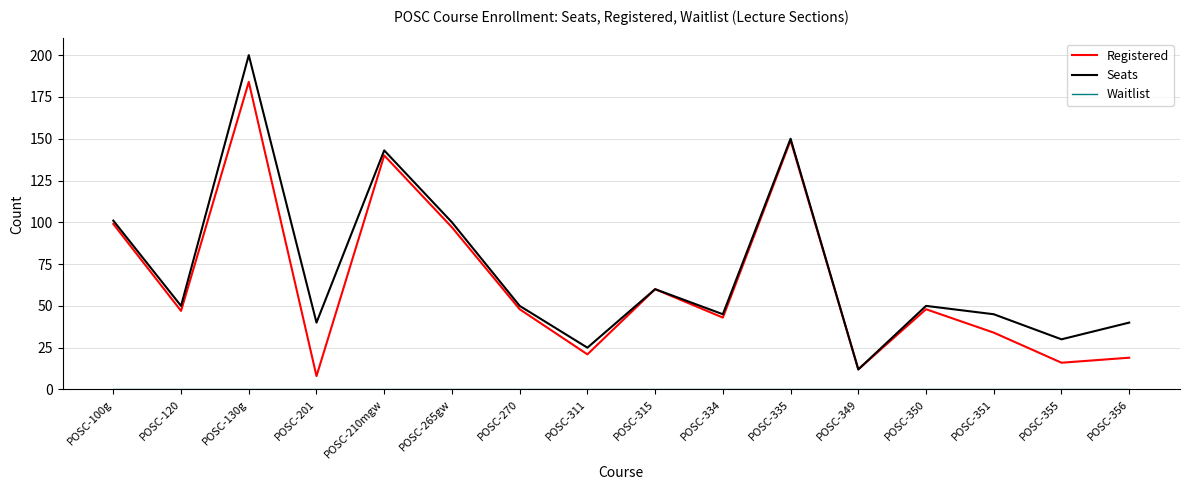

What is the total value across all series at POSC-334?

88